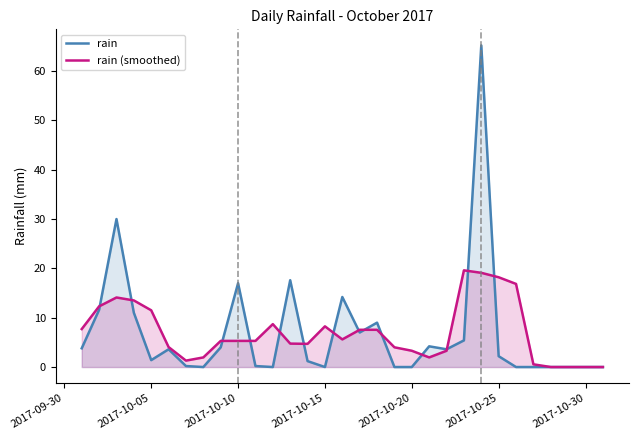

How many values in the rain series exceed 2?

16